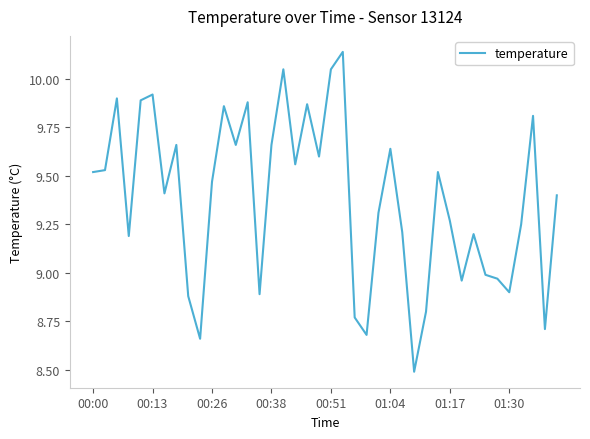

What is the minimum value shown in the chart?

8.5